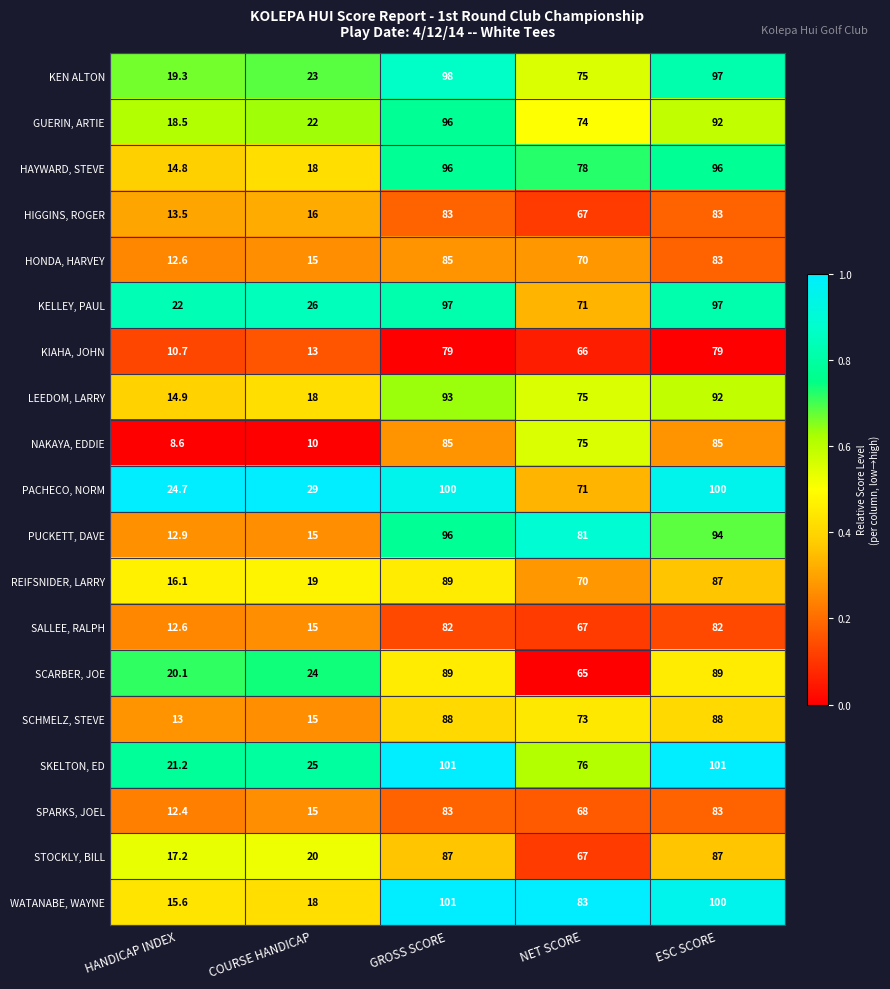

Is the value of LEEDOM, LARRY at HANDICAP INDEX greater than the value of HAYWARD, STEVE at GROSS SCORE?

No